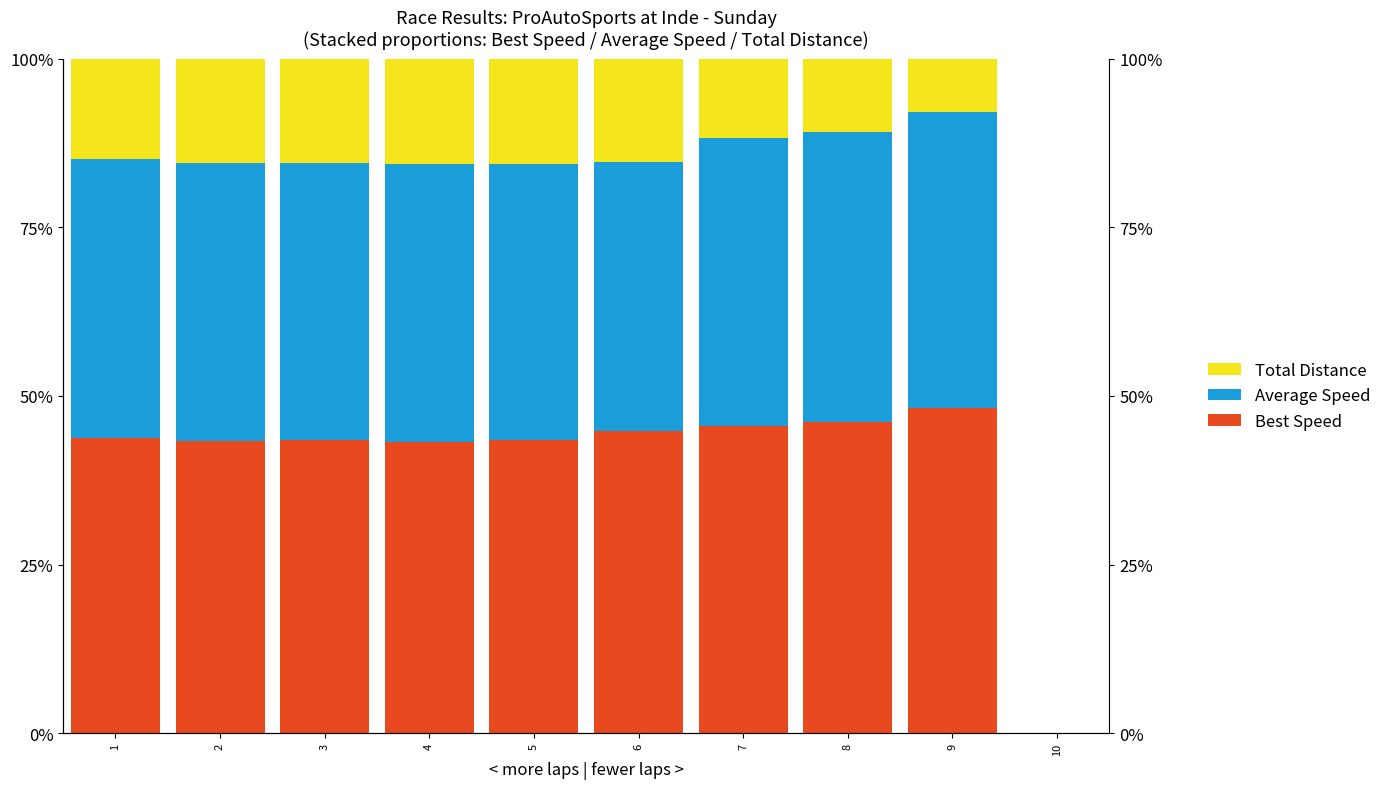

What is the difference between the second highest and minimum values in the Best Speed series?

46.1